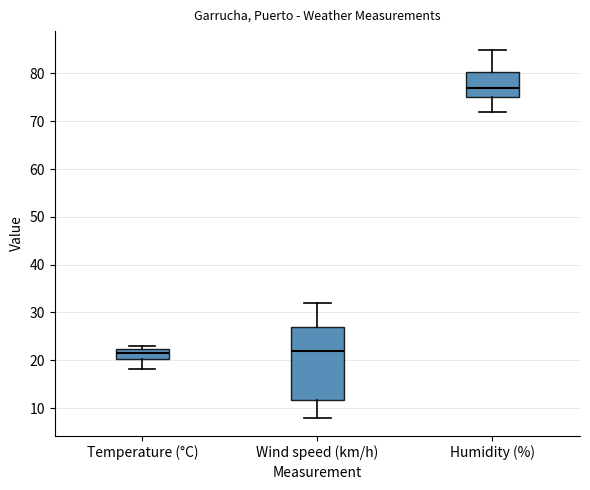

Which box has the highest median line?

Humidity (%)